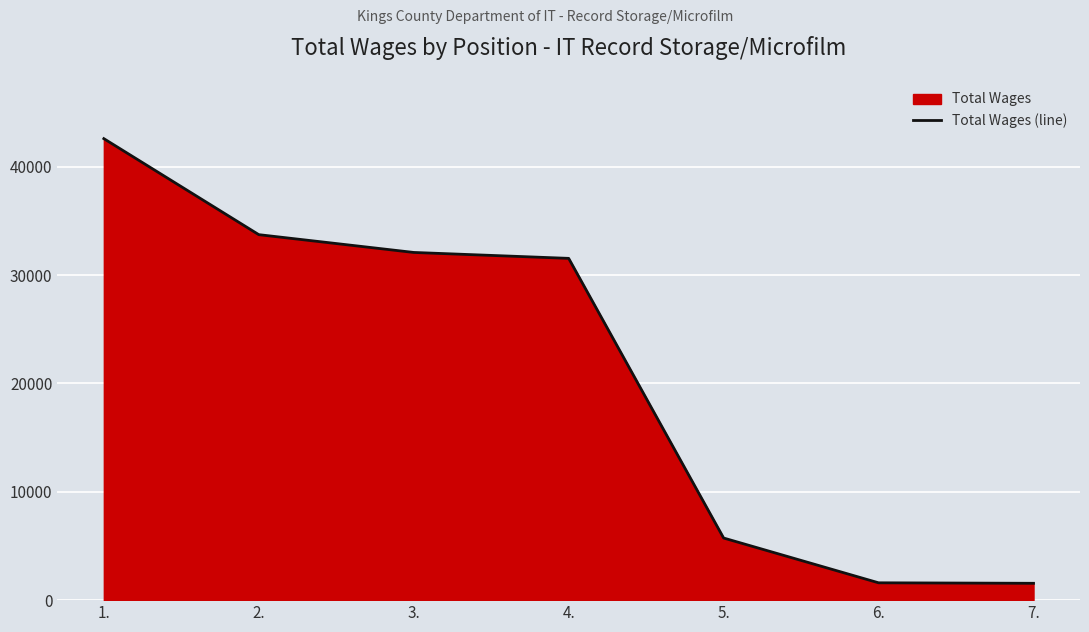

What is the difference between the values at 5. and 1.?

36856